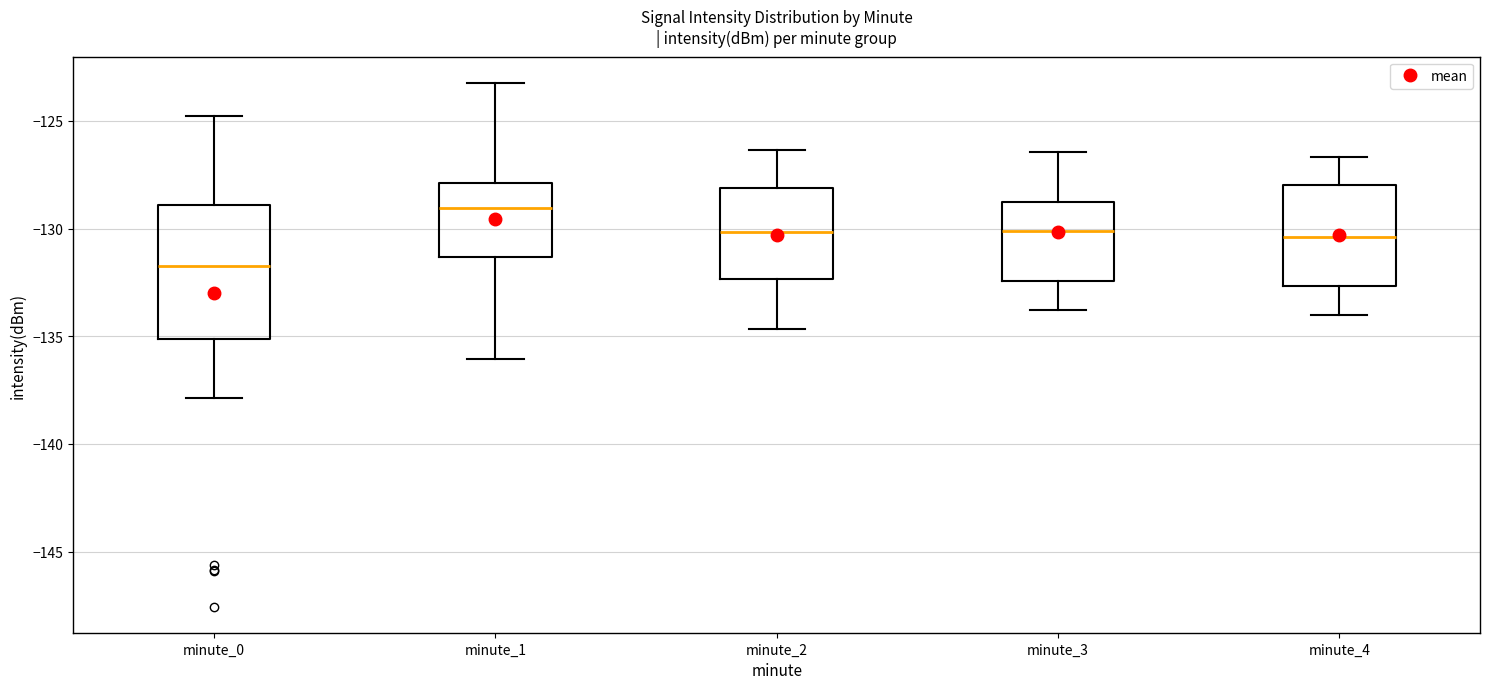

Comparing the boxes themselves (not the whiskers), which one is the tallest?

minute_0